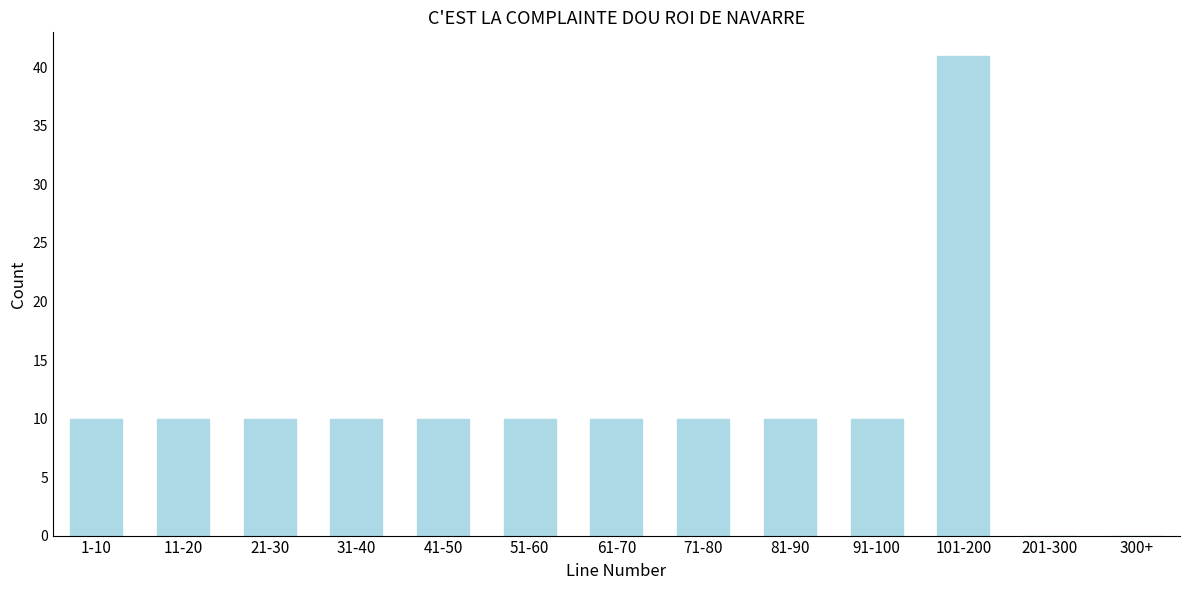

Reading left to right, what are all the values shown in this chart?

1-10=10	11-20=10	21-30=10	31-40=10	41-50=10	51-60=10	61-70=10	71-80=10	81-90=10	91-100=10	101-200=41	201-300=0	300+=0